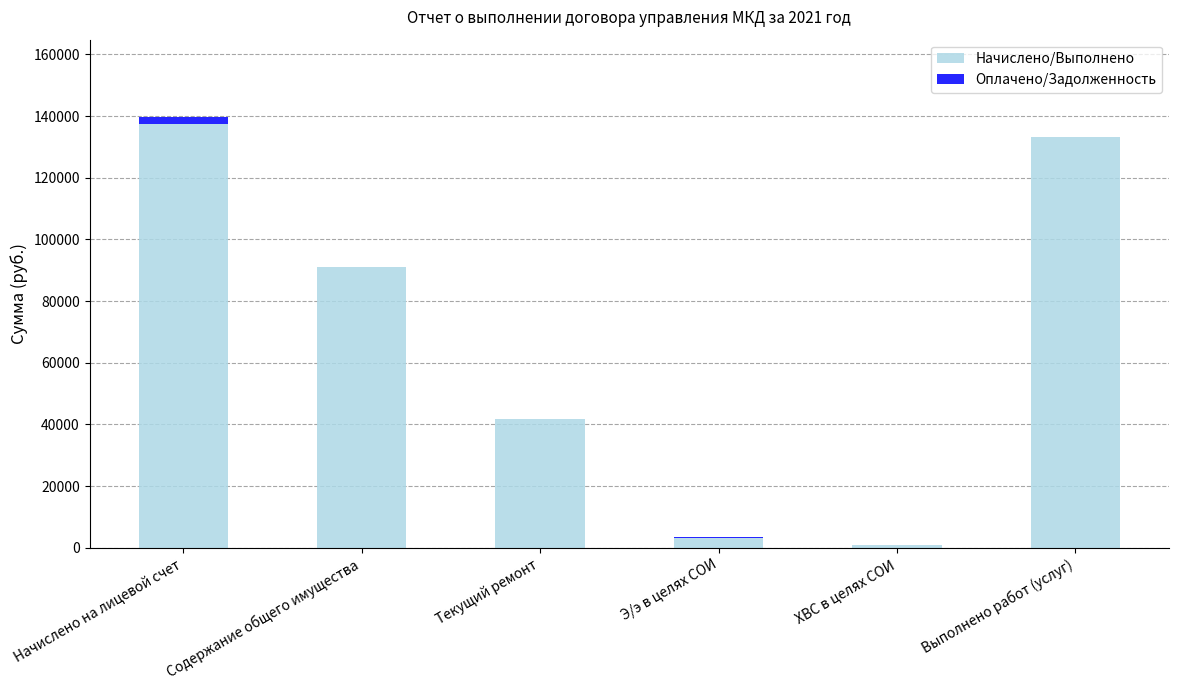

What is the total value across all series at Содержание общего имущества?

91185.6